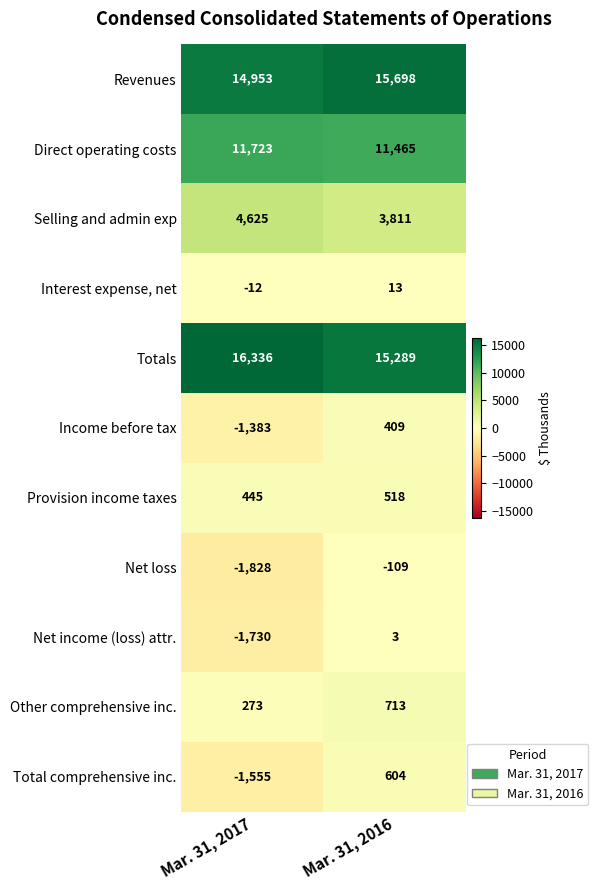

Which series has the widest spread of values?

Total comprehensive inc.